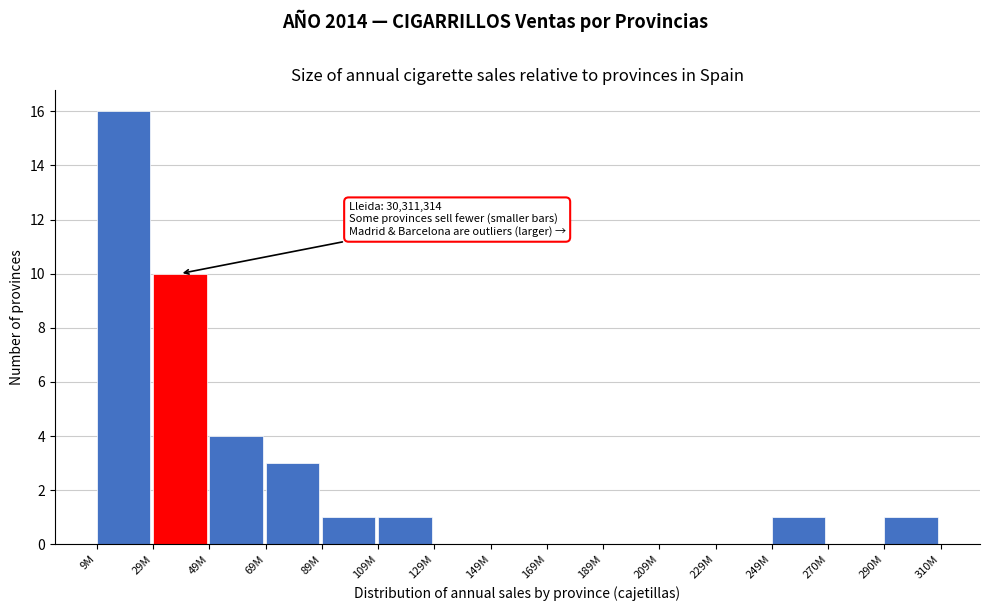

Reading left to right, what are all the values shown in this chart?

9M=16	29M=10	49M=4	69M=3	89M=1	109M=1	129M=0	149M=0	169M=0	189M=0	209M=0	229M=0	249M=1	270M=0	290M=1